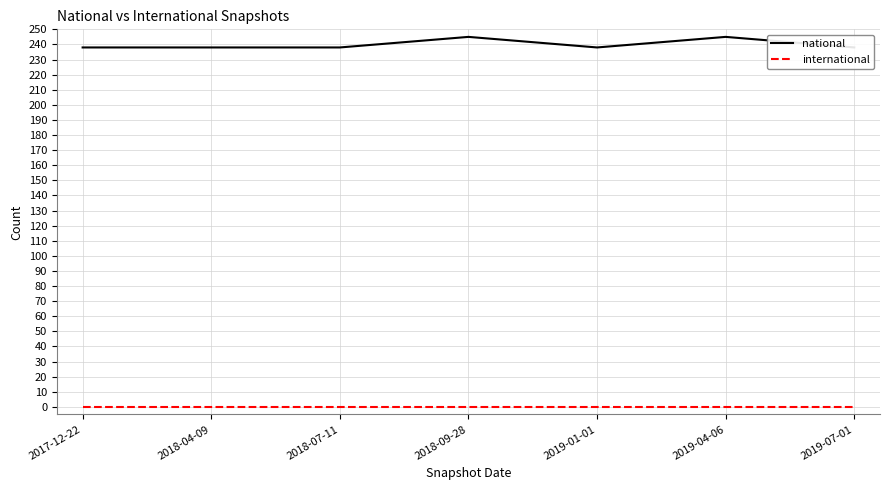

What position from the right is 2019-04-06?

2